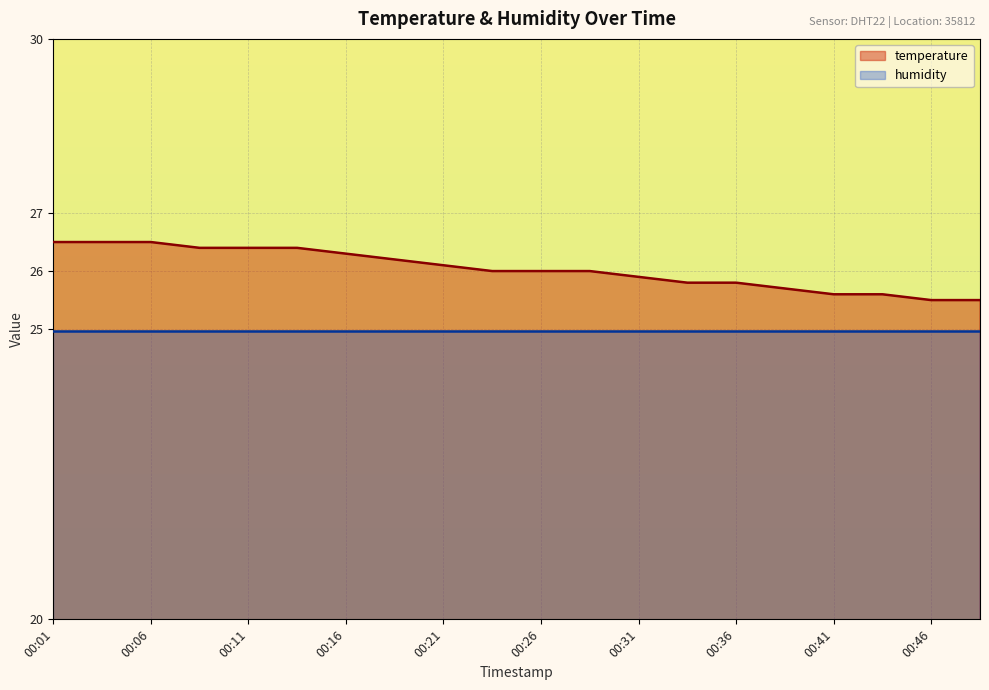

The value at 00:16 is 37.1. True or false?

False